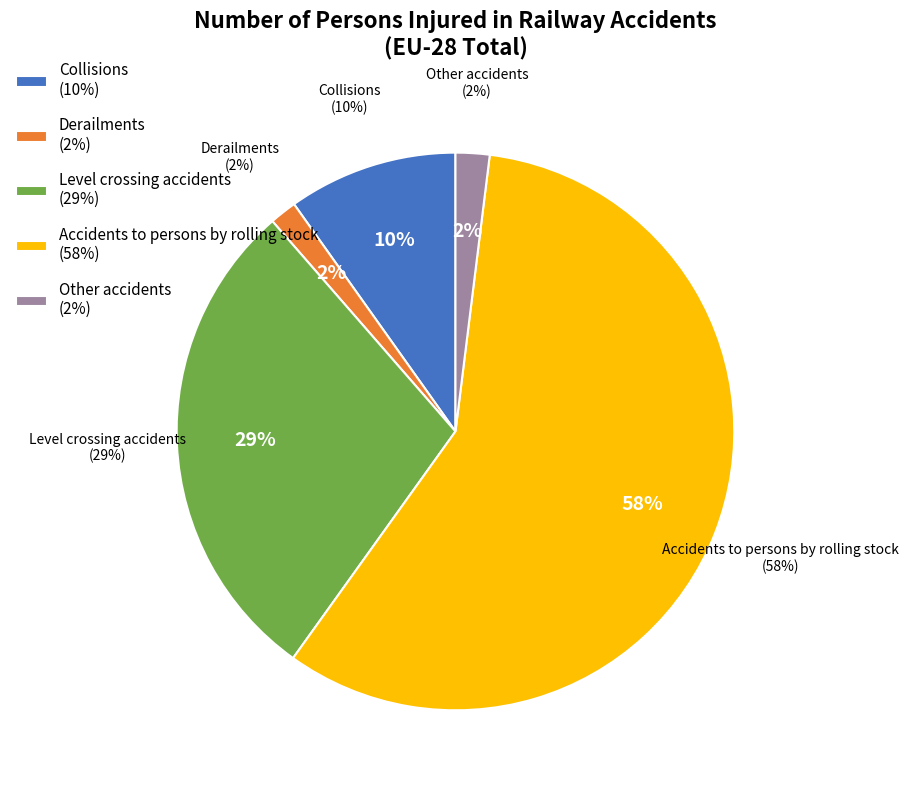

What percentage is the Derailments slice, to the nearest percent?

2%